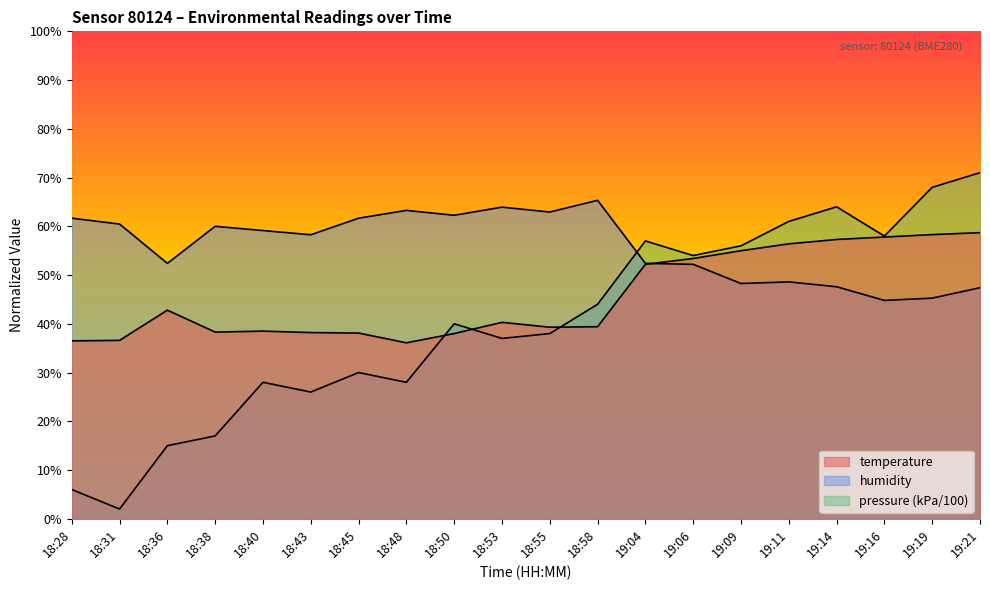

What is the label of the 9th point from the right?

18:58